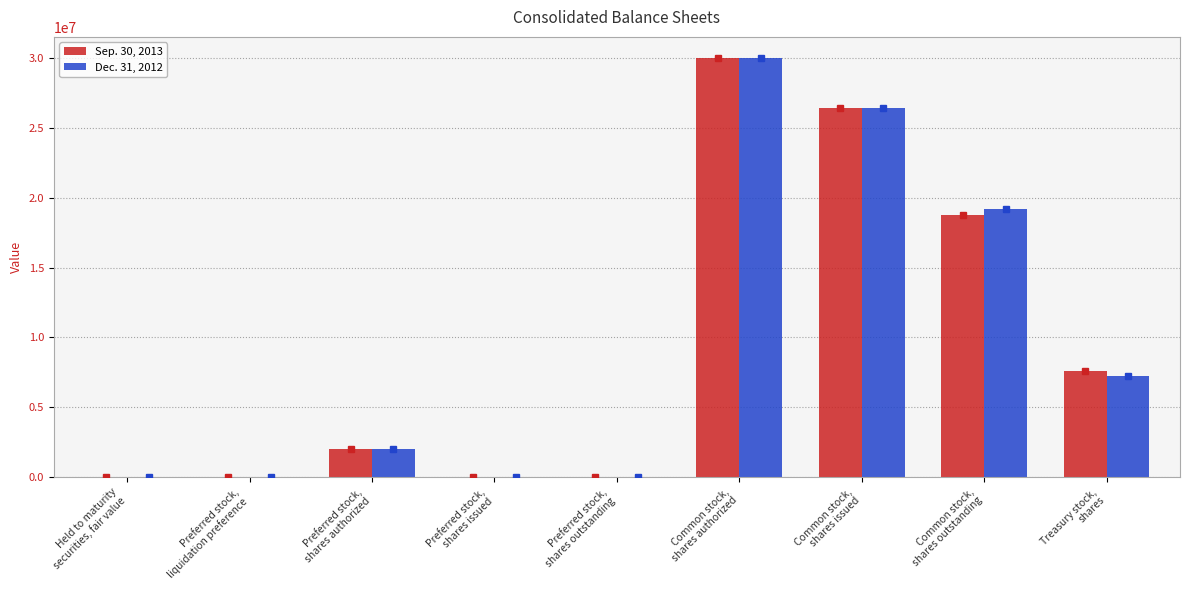

The value of Dec. 31, 2012 at Treasury stock,
shares is 7233819. True or false?

True